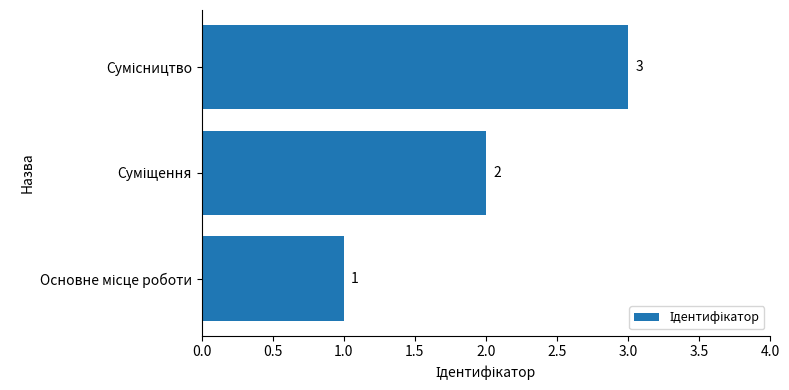

How many values are between 1 and 3?

3